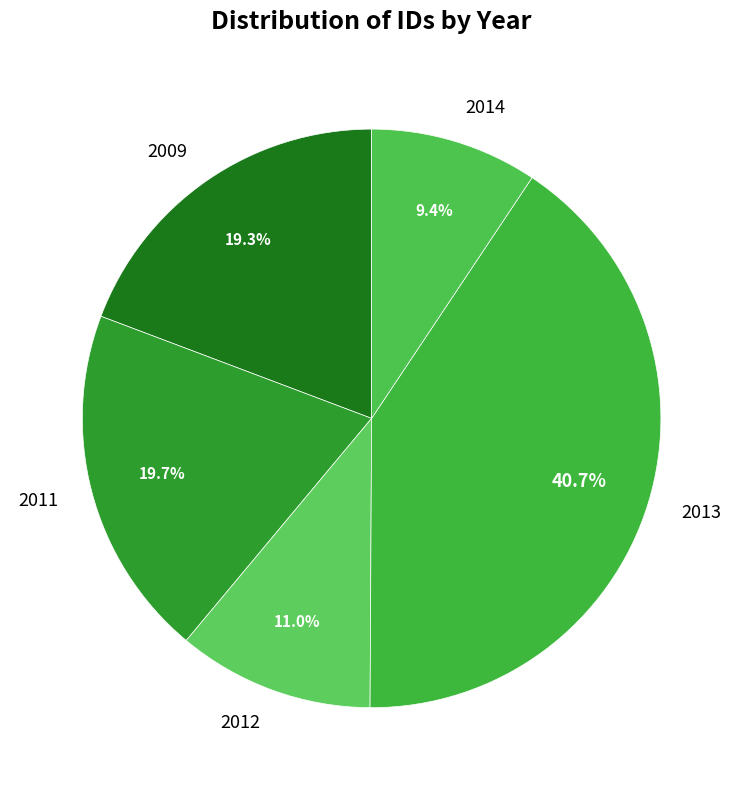

Count the number of slices in the pie.

5